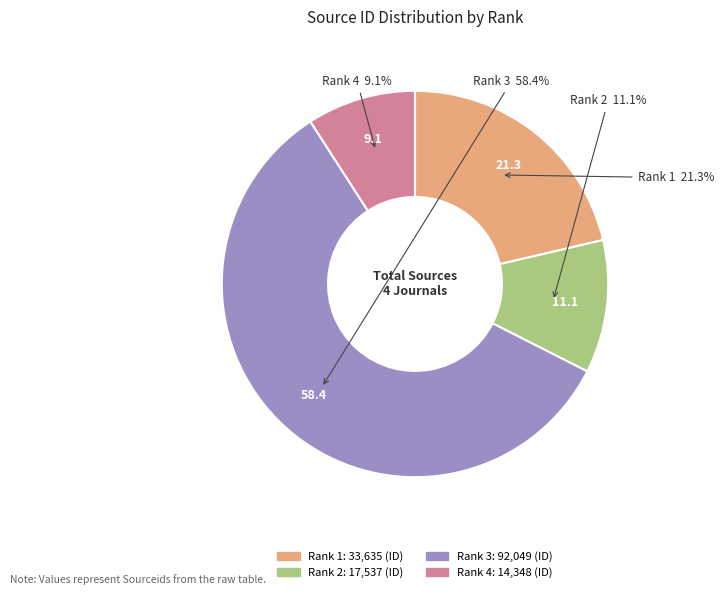

How many segments does this pie chart have?

4